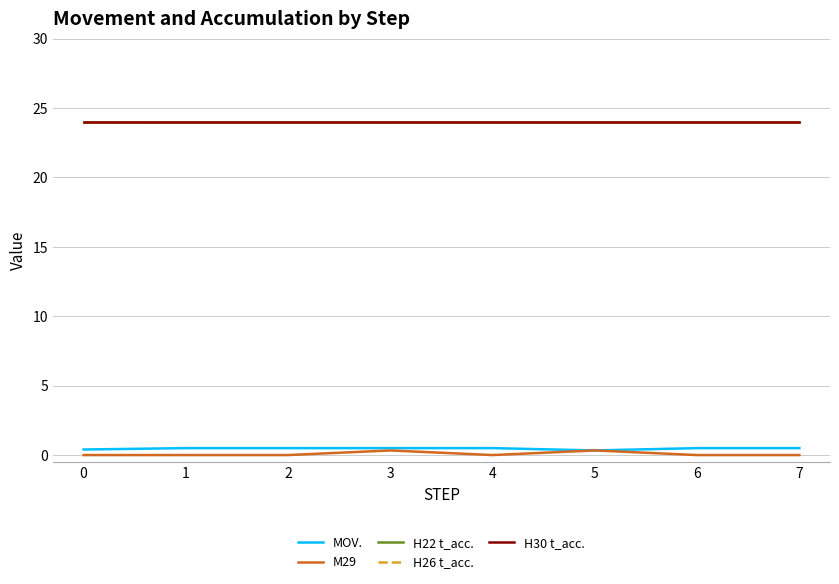

True or false: H22 t_acc. and M29 intersect in this chart.

False